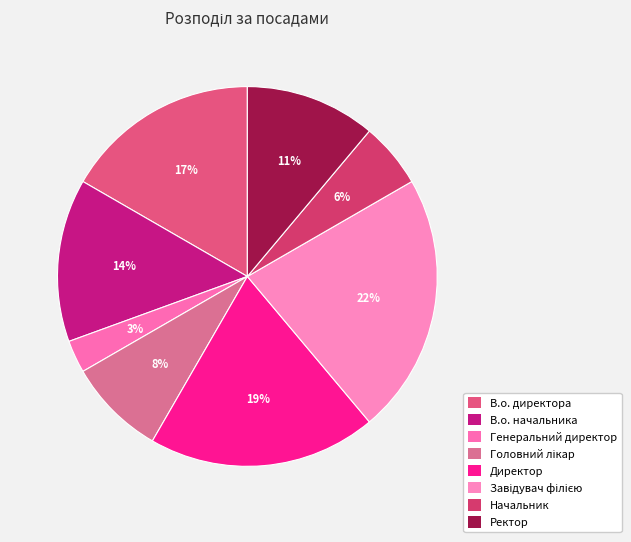

Is it true that В.о. начальника is 14% of the pie?

True